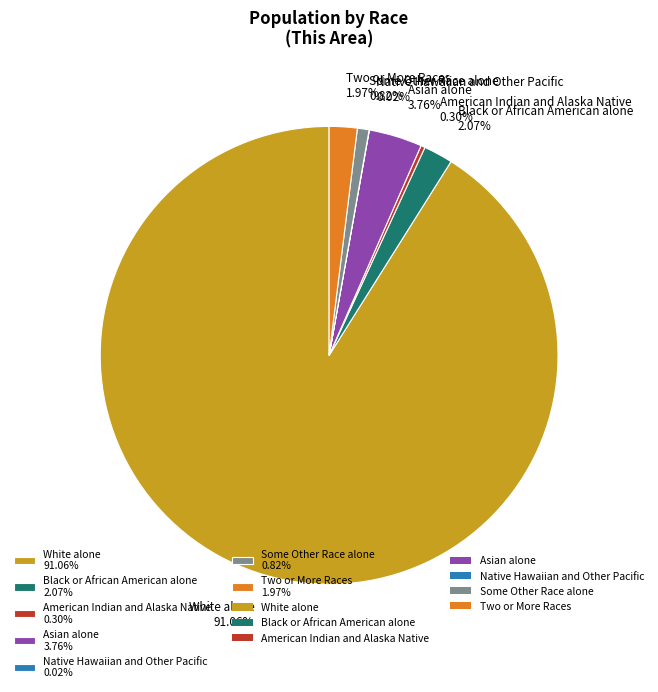

To the nearest percent, what percentage of the pie is White alone?

91%